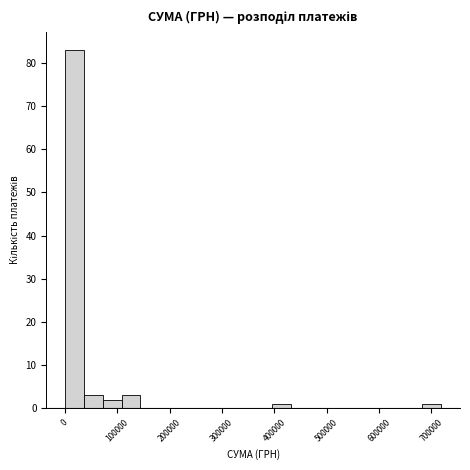

Read against the x-axis, roughly where is the centre of the tallest bar?

20000